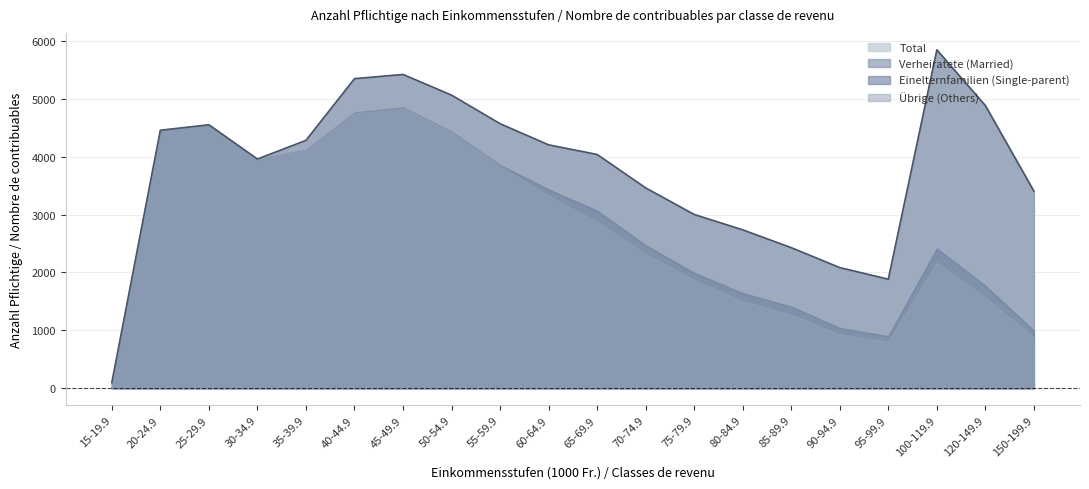

Which series has the largest total across all categories?

Total